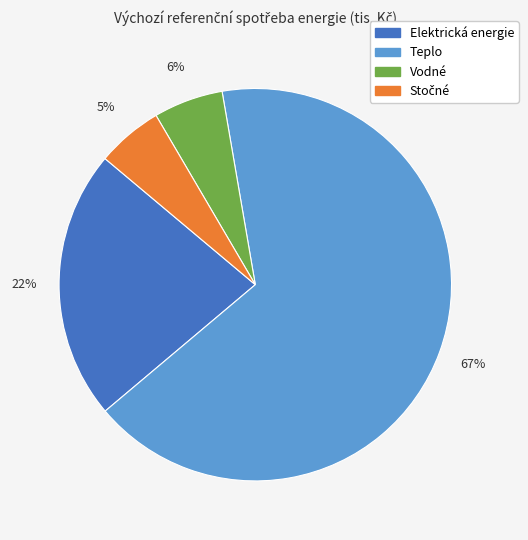

To the nearest percent, what percentage of the pie is Elektrická energie?

22%